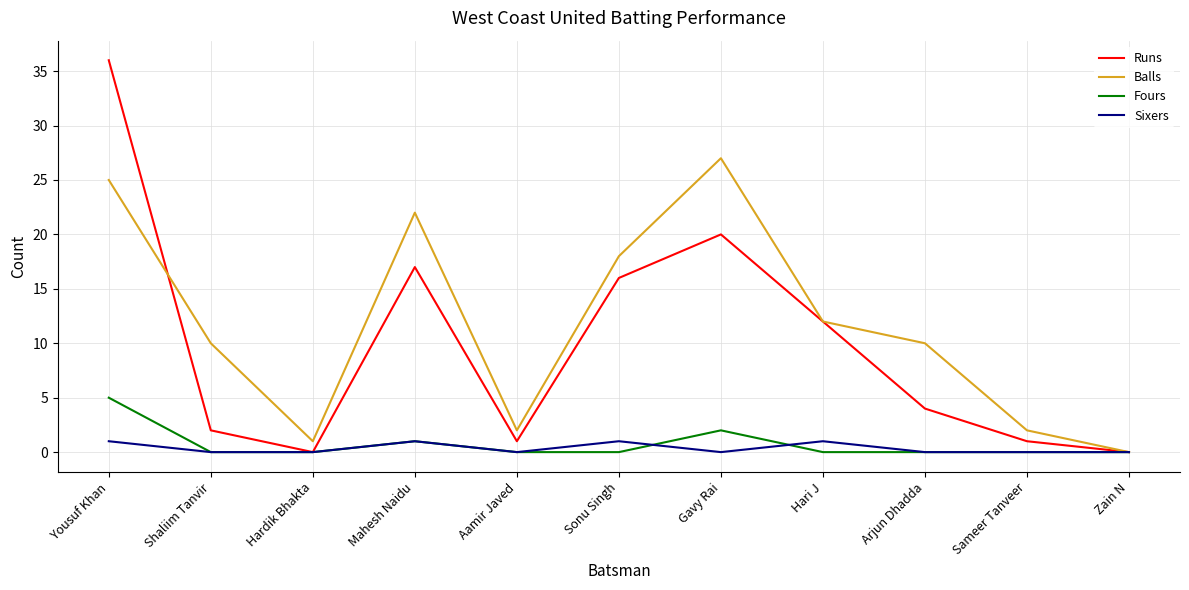

Does the chart display data point markers on the line(s)?

No